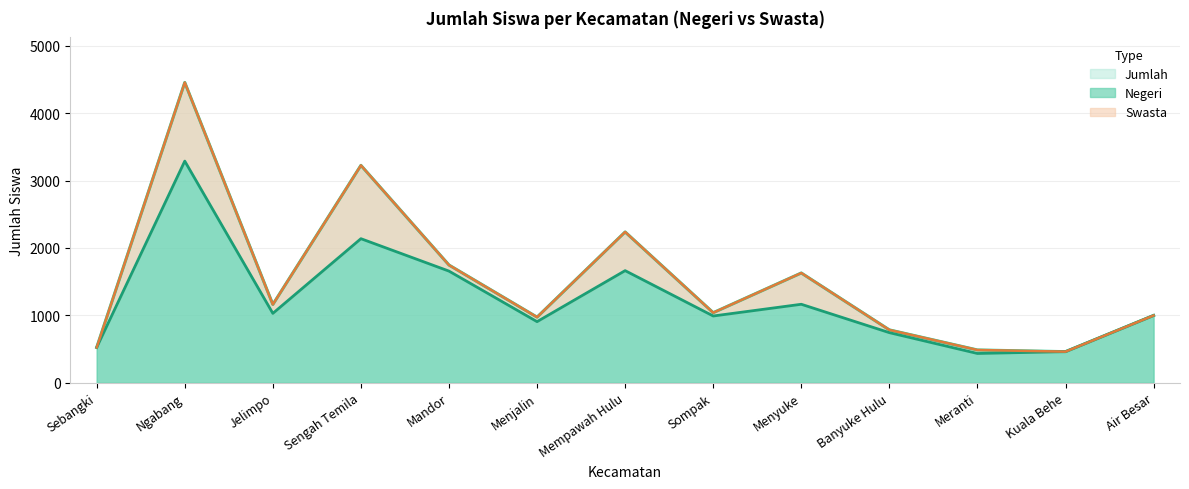

At which label does Negeri reach its peak?

Ngabang